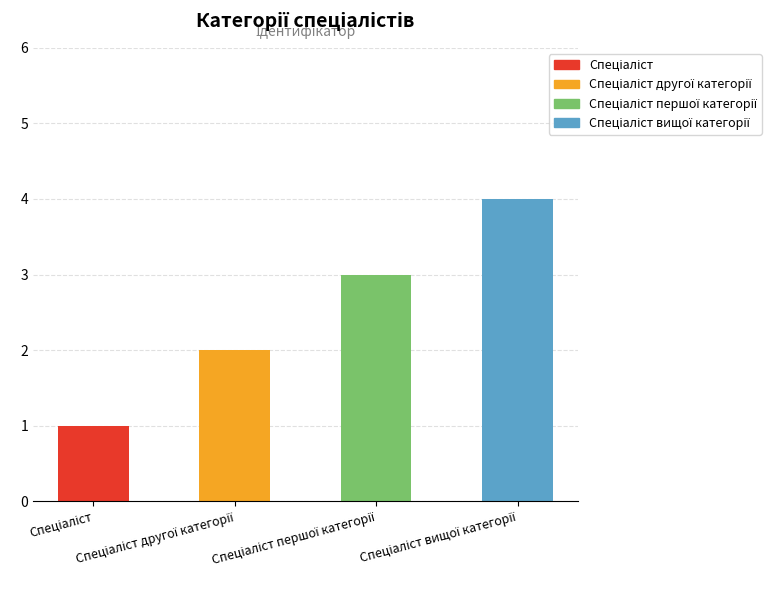

List the labels in order of value, largest first.

Спеціаліст вищої категорії, Спеціаліст першої категорії, Спеціаліст другої категорії, Спеціаліст